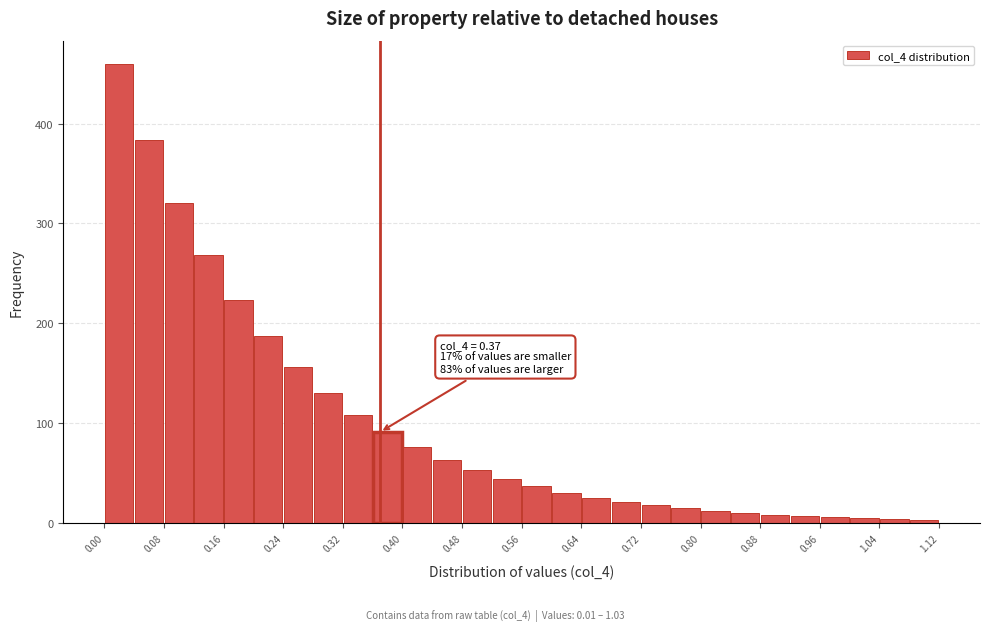

Which range on the x-axis has the tallest bar?

0.00 to 0.04